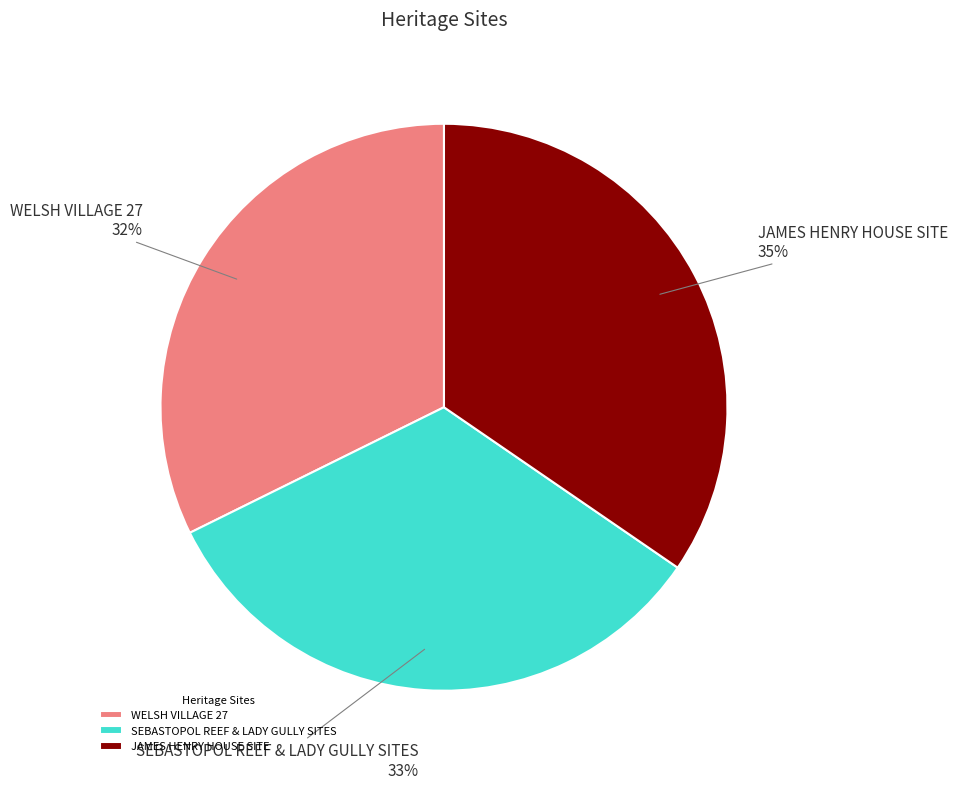

To the nearest percent, what is the combined percentage of WELSH VILLAGE 27 and JAMES HENRY HOUSE SITE?

67%